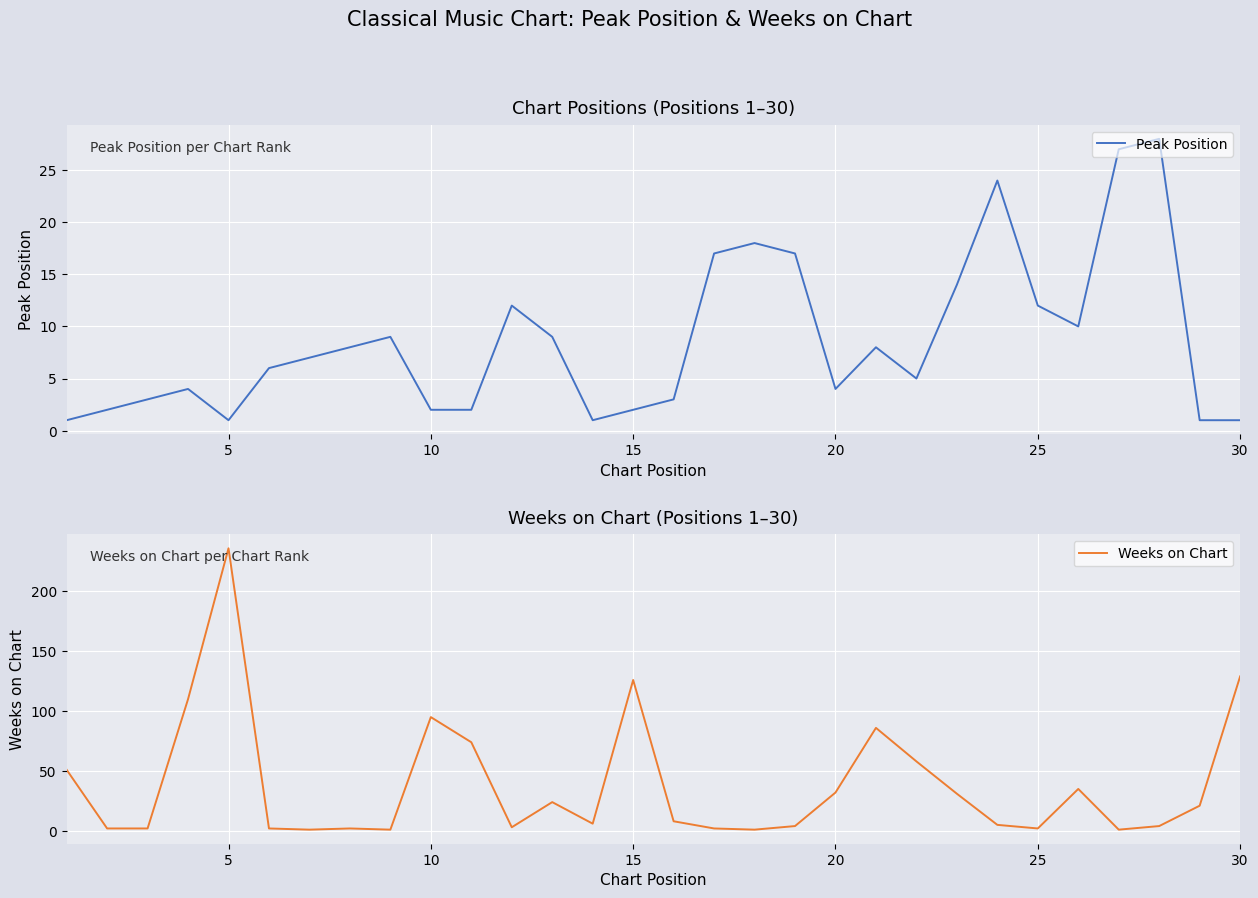

The value of Peak Position at 25 is 20. True or false?

False